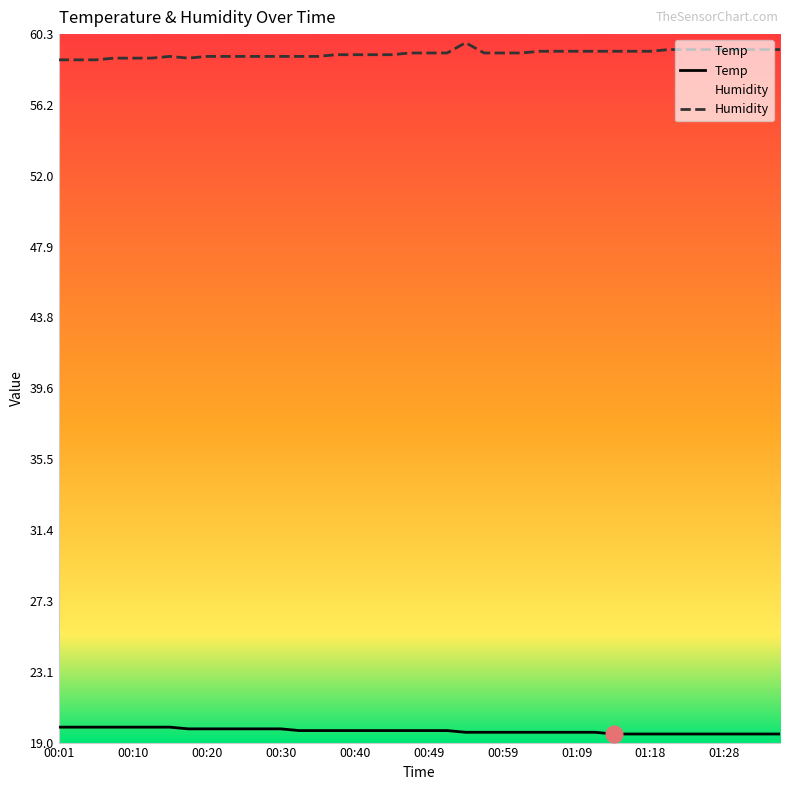

True or false: Temp has more than 2 points higher than both neighbors.

False